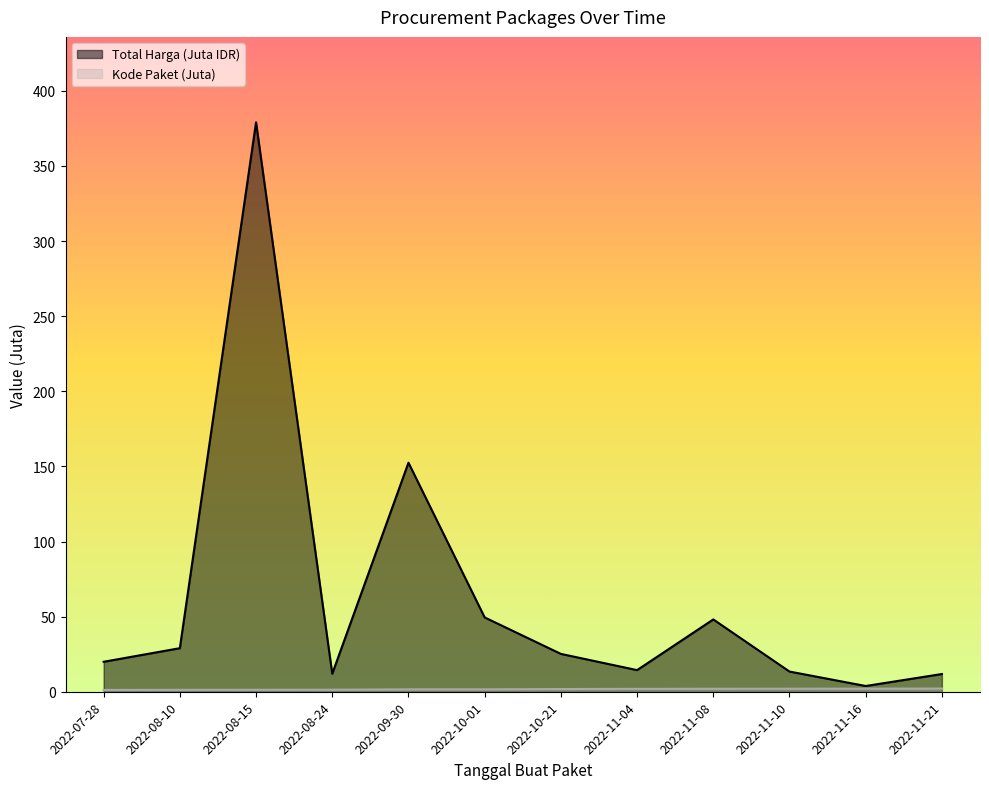

Count the number of data series in this chart.

2